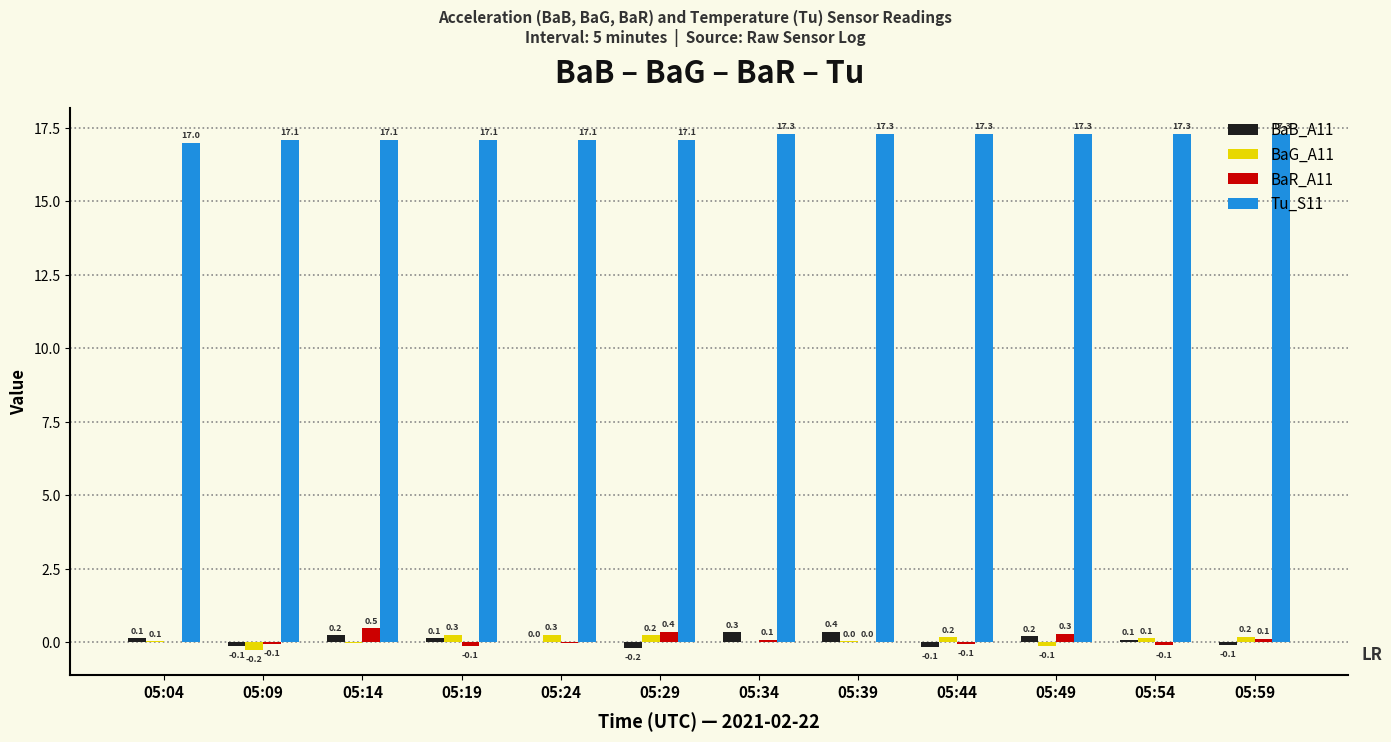

What is the maximum value shown in the chart?

17.3